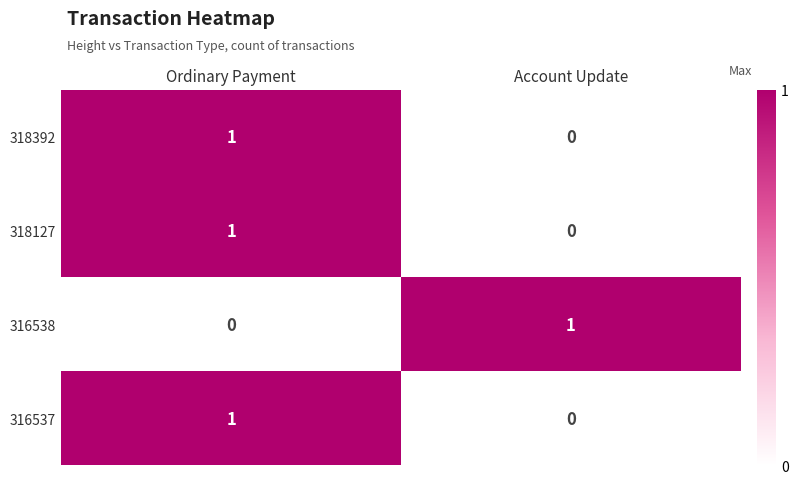

The 318392 series shows 2 at Ordinary Payment. True or false?

False